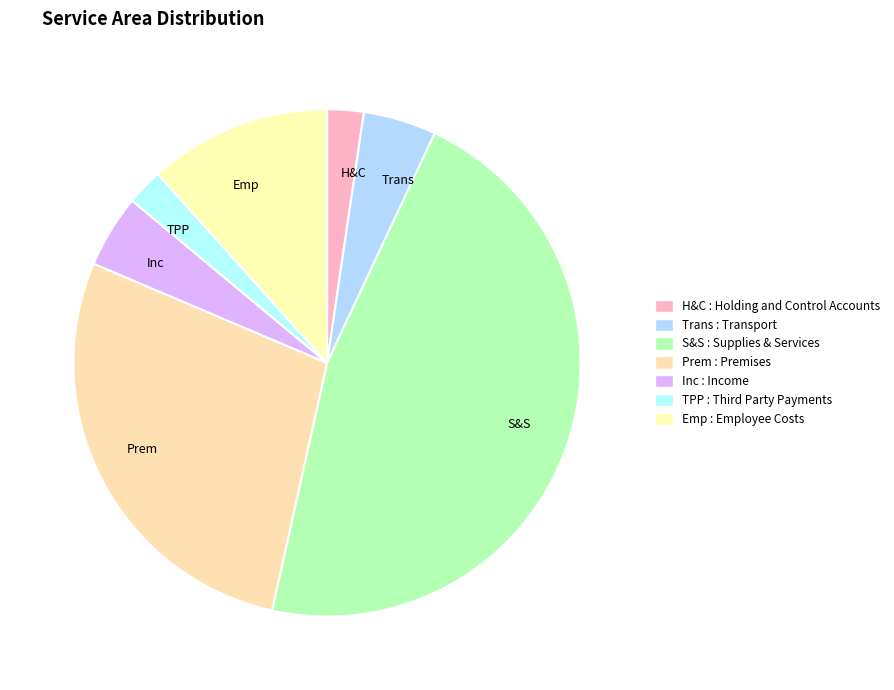

Approximately how many times larger is the value at Trans compared to Emp?

0.4